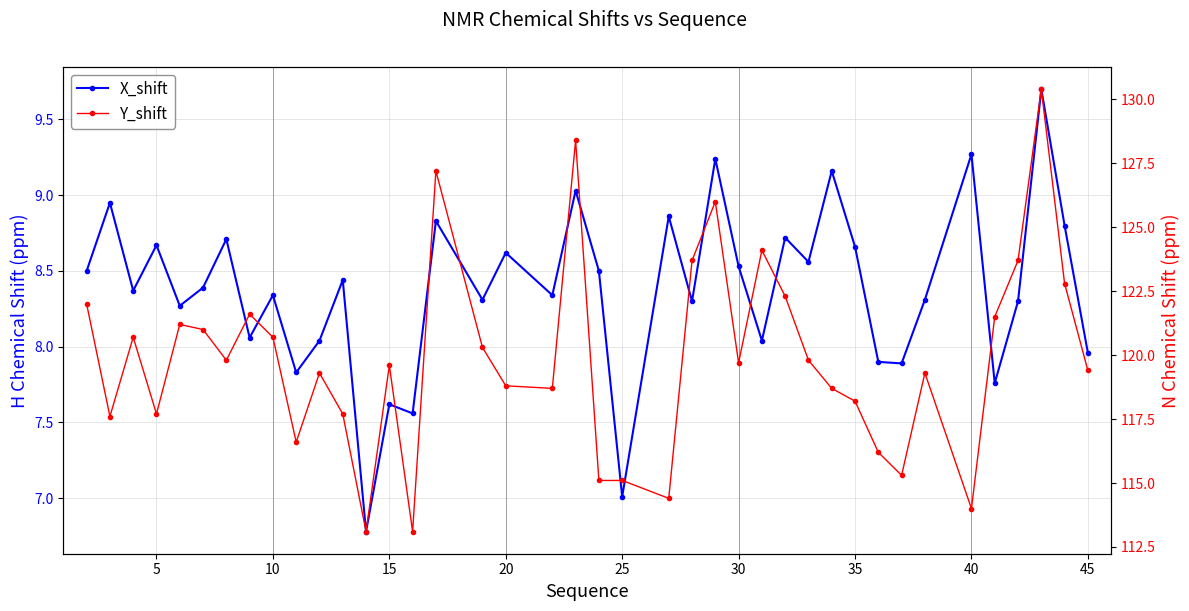

Does the chart have visible grid lines?

Yes